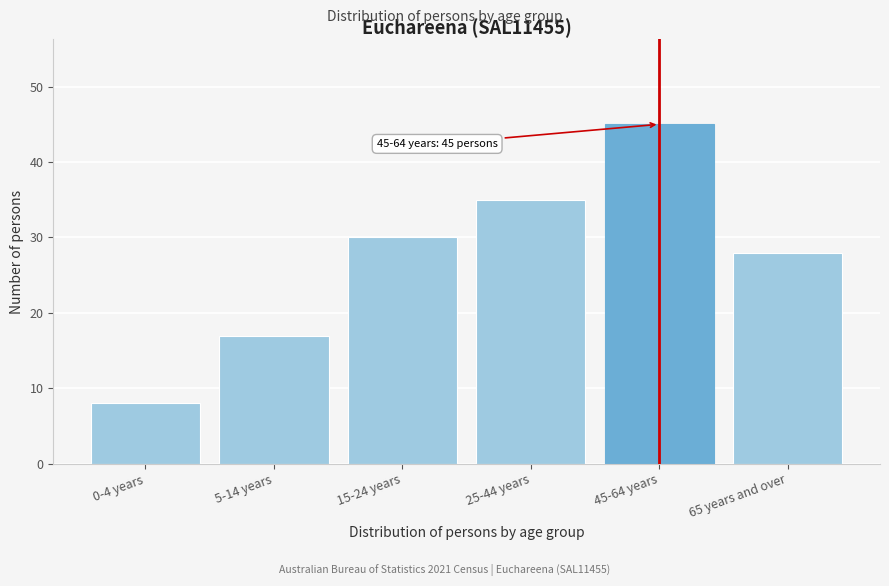

Reading left to right, transcribe all the data shown in this chart.

0-4 years=8	5-14 years=17	15-24 years=30	25-44 years=35	45-64 years=45	65 years and over=28